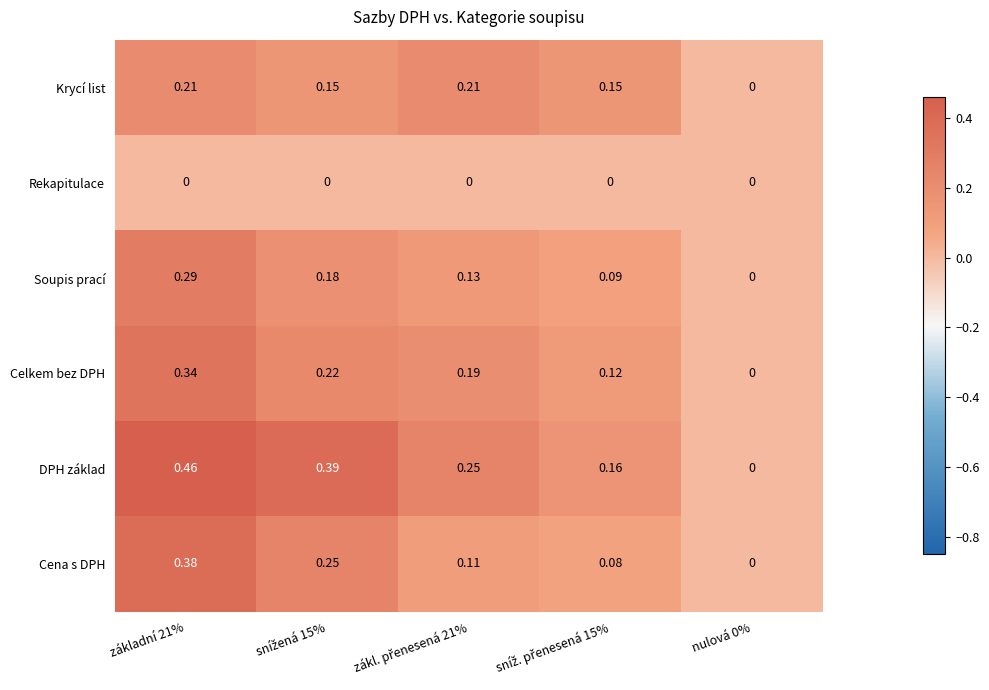

Rank the series by their maximum value, from highest to lowest.

DPH základ, Cena s DPH, Celkem bez DPH, Soupis prací, Krycí list, Rekapitulace